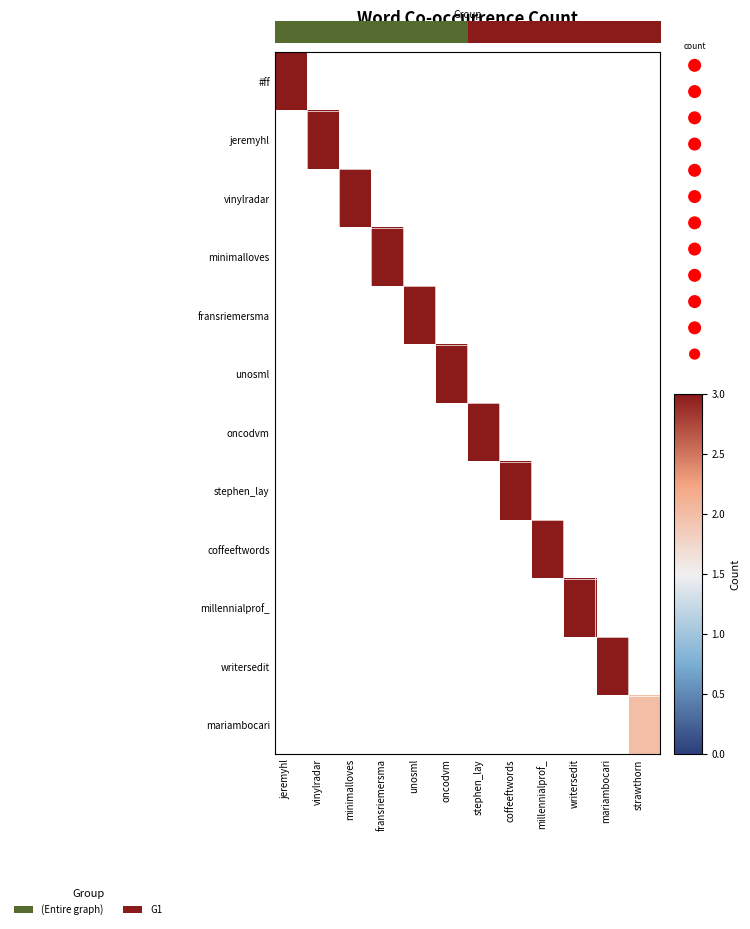

List the series in order of their peak value, lowest first.

0.0, jeremyhl, vinylradar, minimalloves, fransriemersma, unosml, oncodvm, stephen_lay, coffeeftwords, millennialprof_, writersedit, mariambocari